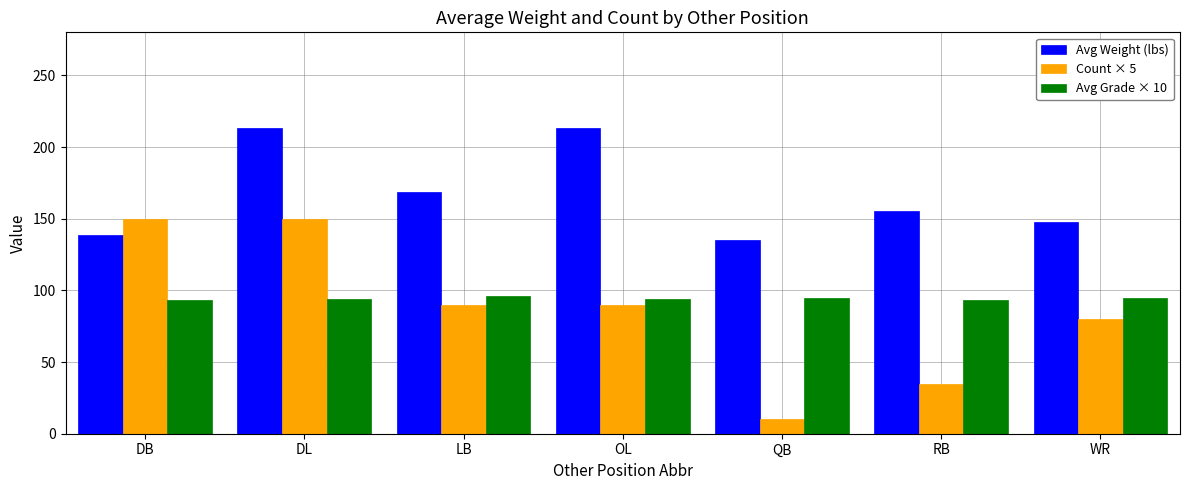

What is the label of the 4th bar from the right?

OL